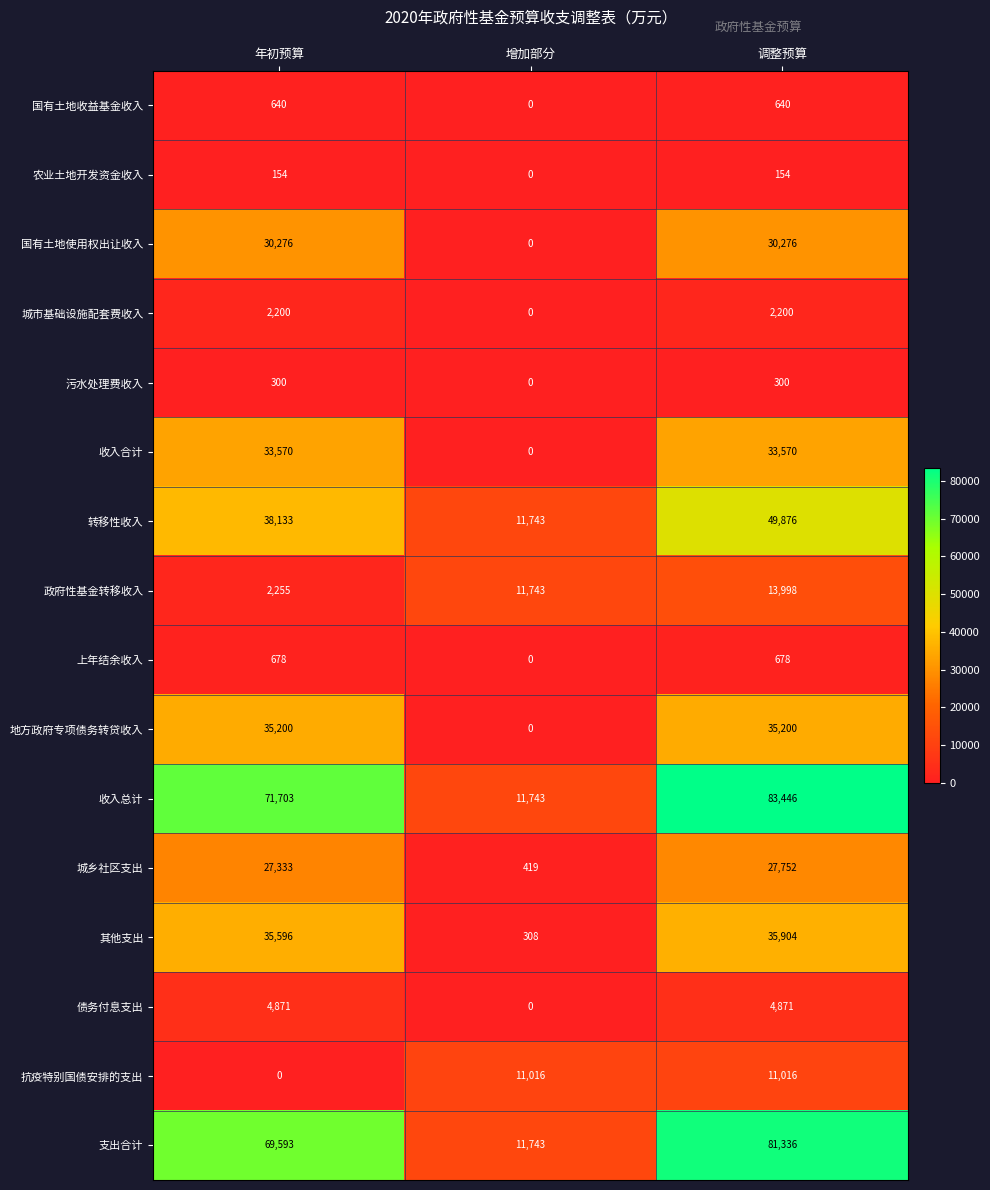

Which series has the largest total across all categories?

收入总计